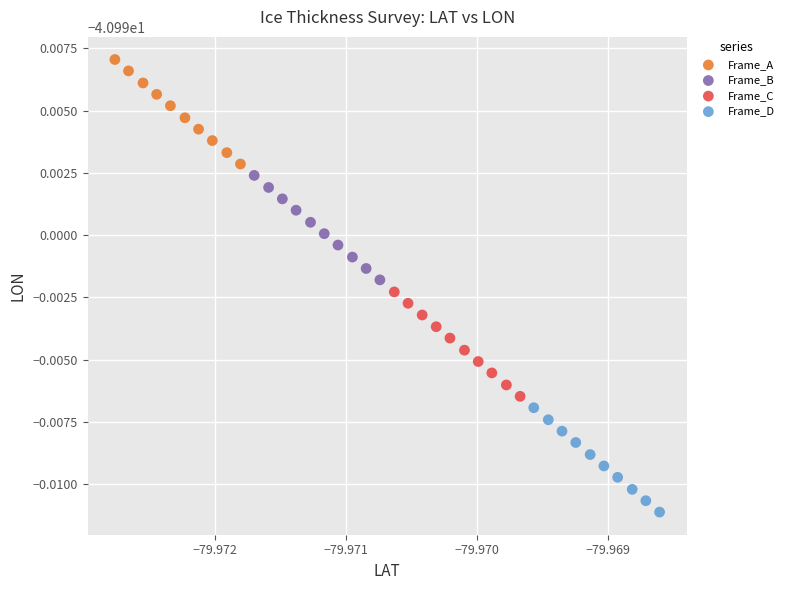

Which series reaches the maximum Y coordinate?

Frame_A